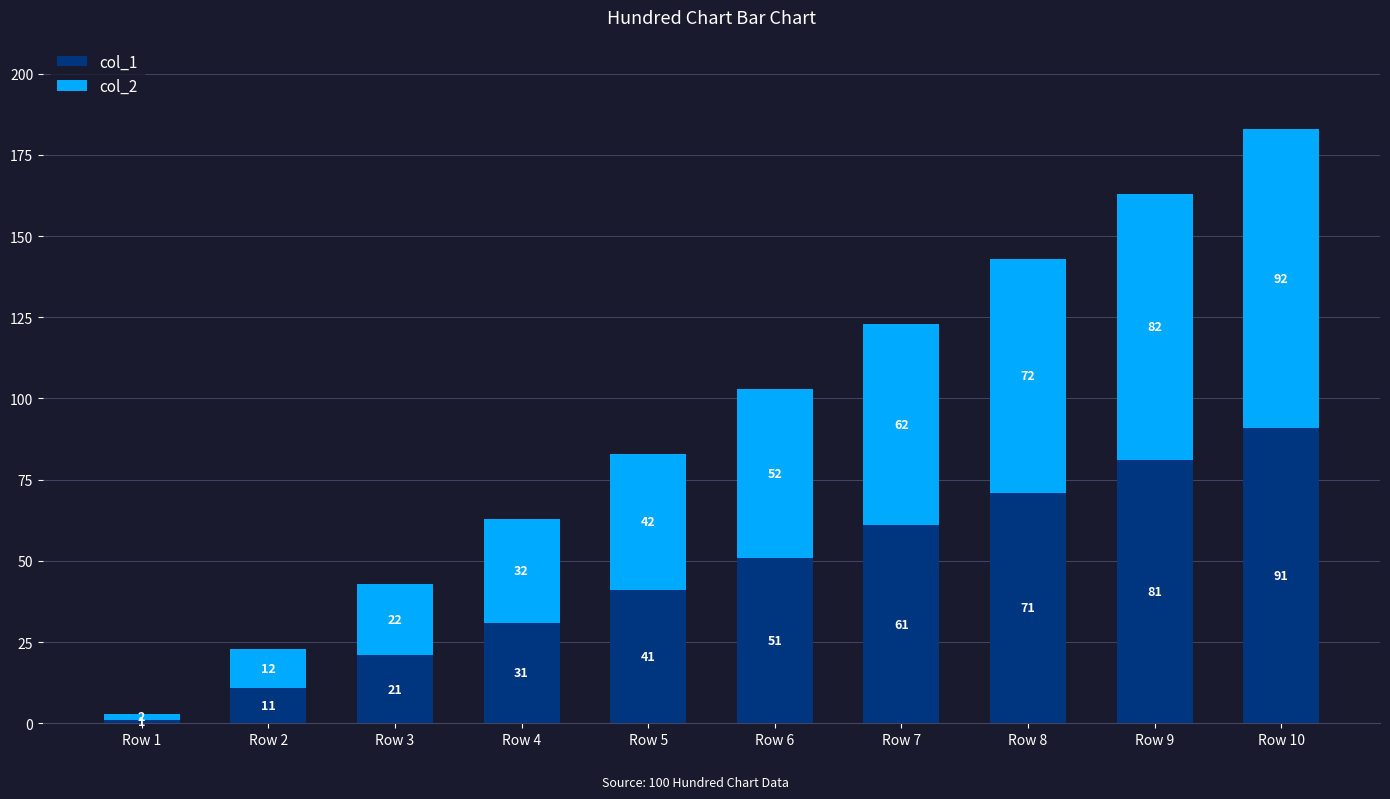

What is the total value across all series at Row 6?

103